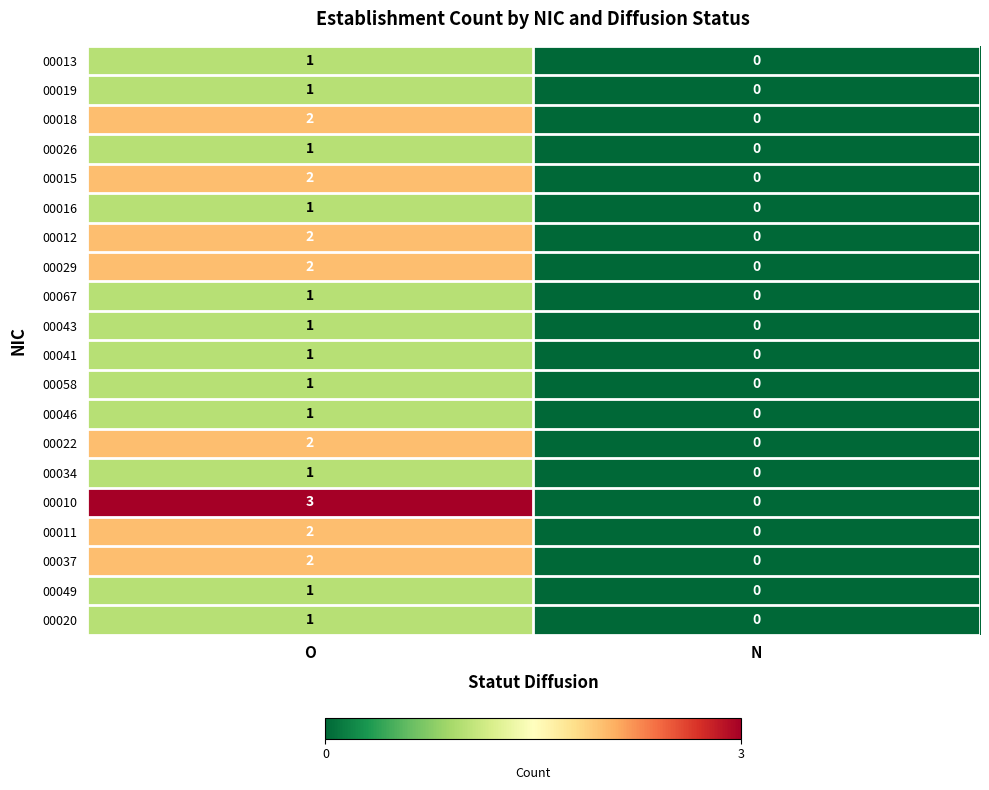

How many positive values does the 00012 series have?

1